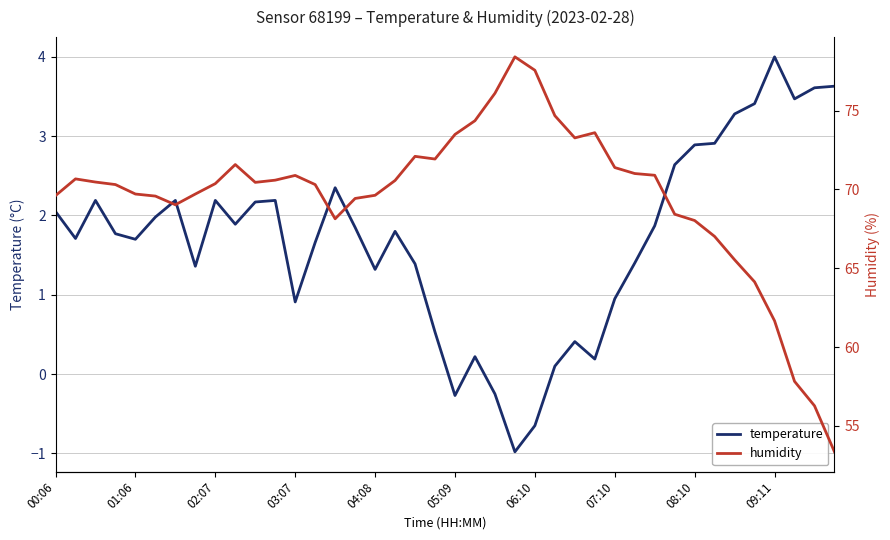

What is the lowest value of the temperature series?

-1.0